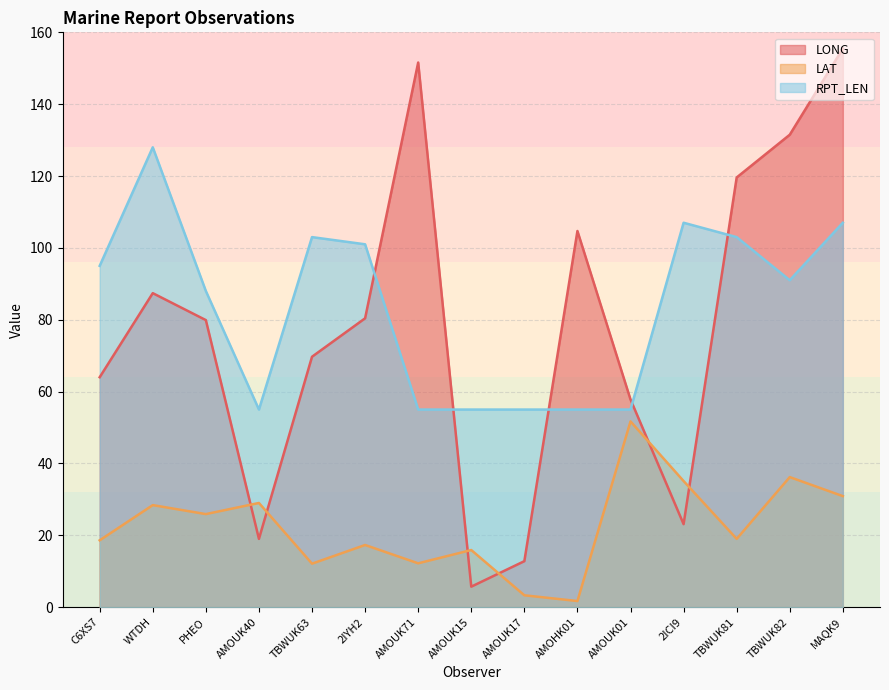

Is it true that RPT_LEN equals 98.8 at AMOUK40?

False